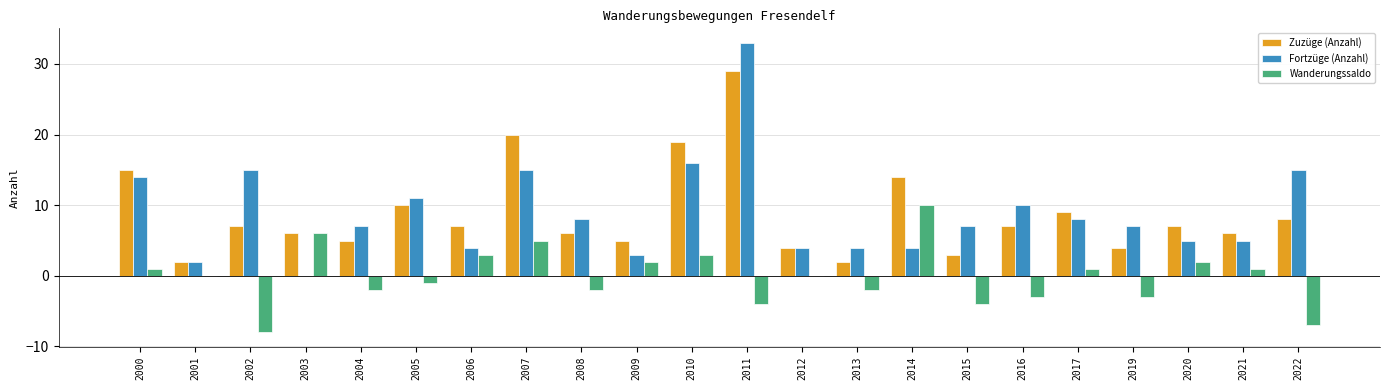

True or false: Wanderungssaldo has a value of 8 at 2007.

False